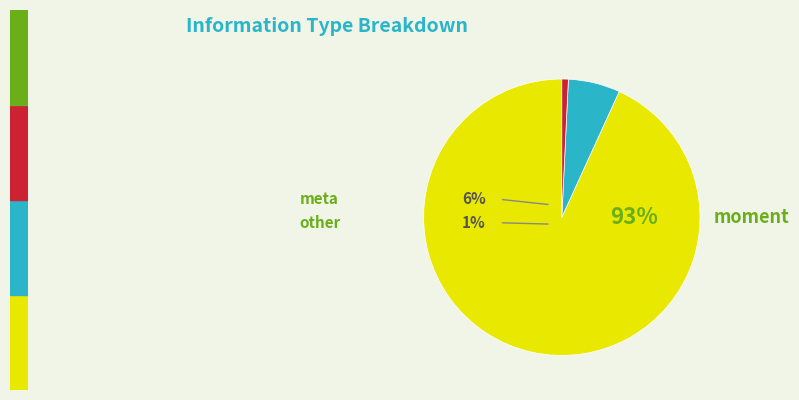

Which slice represents more than half of the pie?

moment